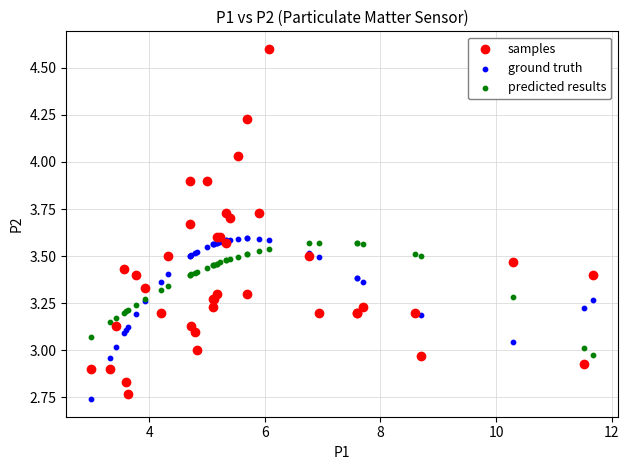

What are all the series names shown in the legend?

samples, ground truth, predicted results